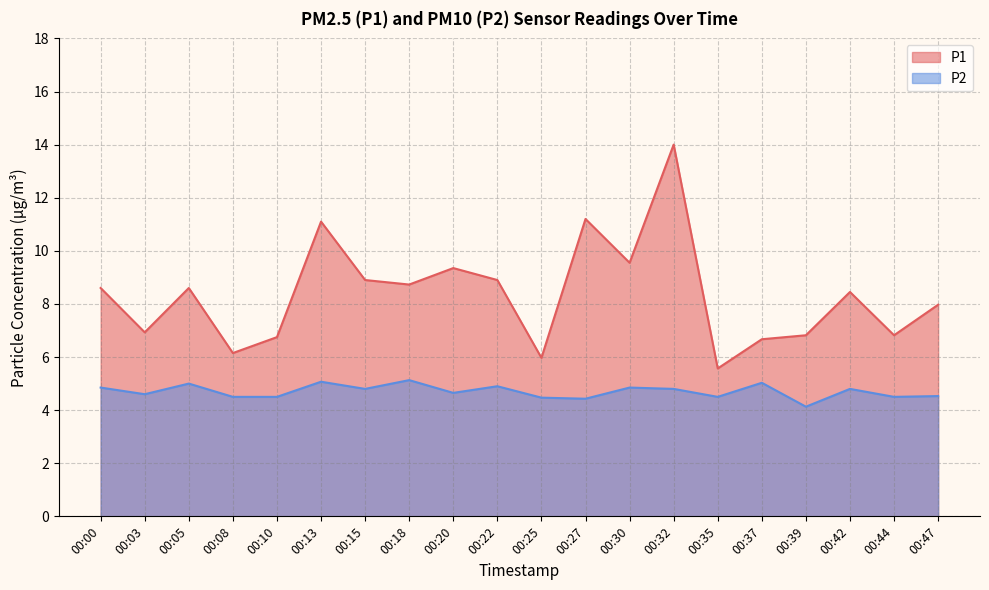

How many distinct data groups are displayed?

2